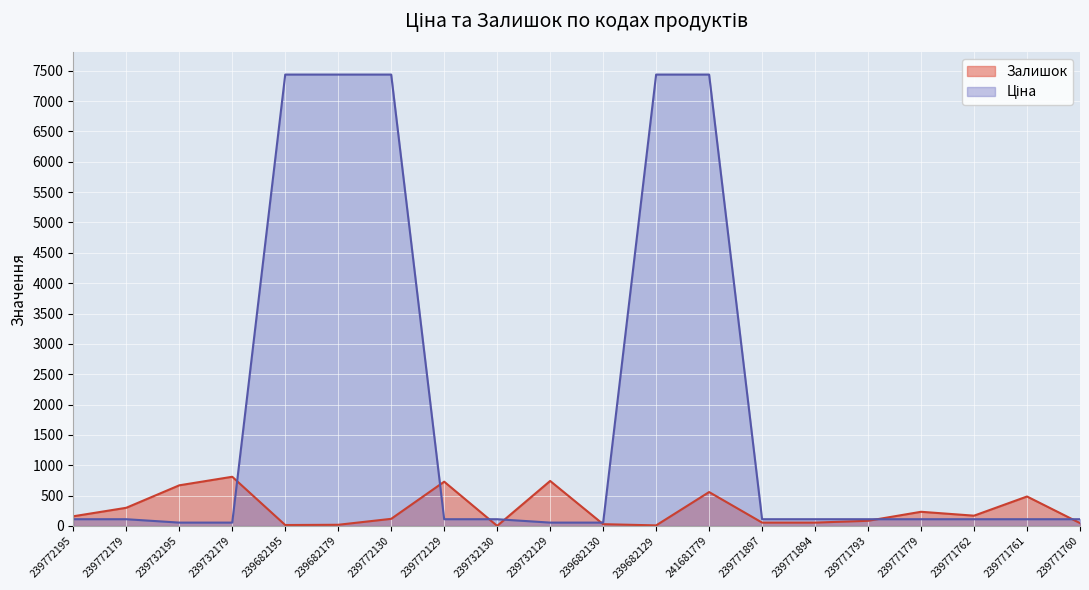

Between 239732195 and 239772129, which series saw the biggest shift?

Залишок